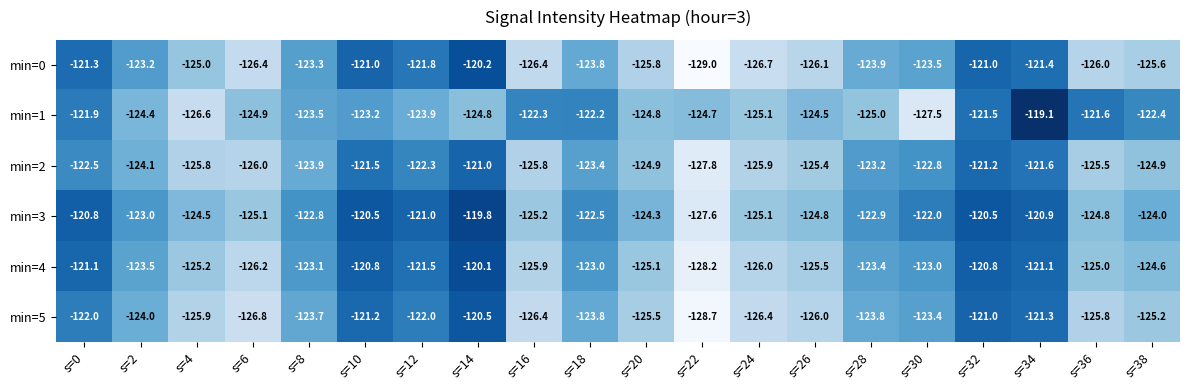

Which category has the lowest value across all series?

s=22